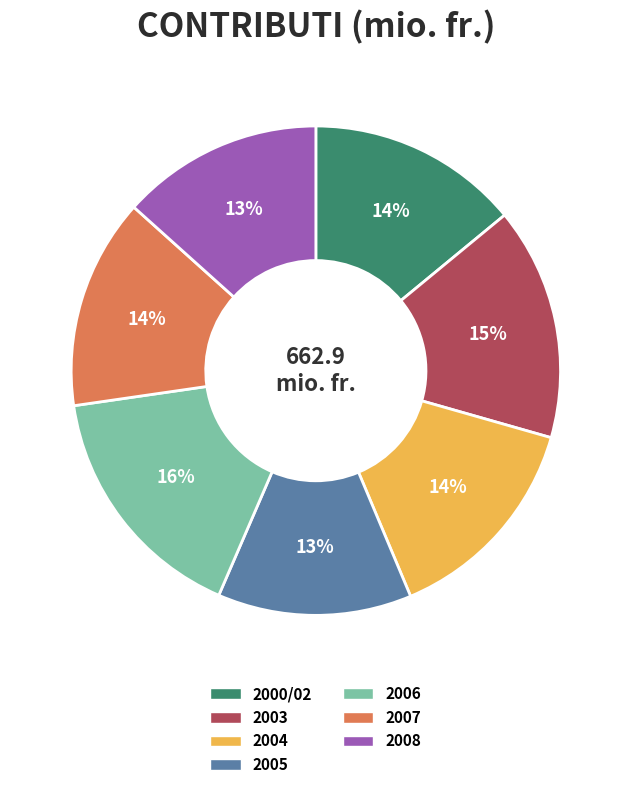

Count the number of slices in the pie.

7